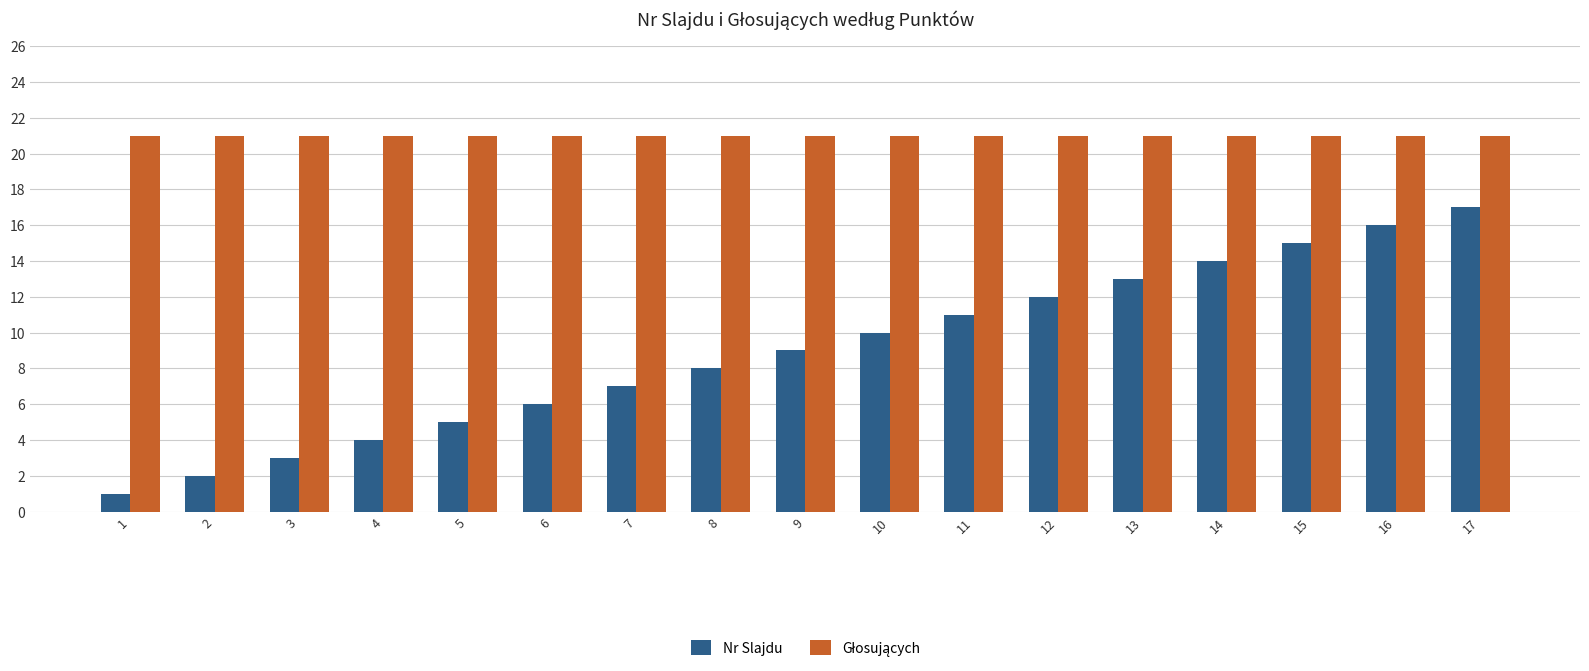

What is the difference between the highest and lowest values at 7?

14